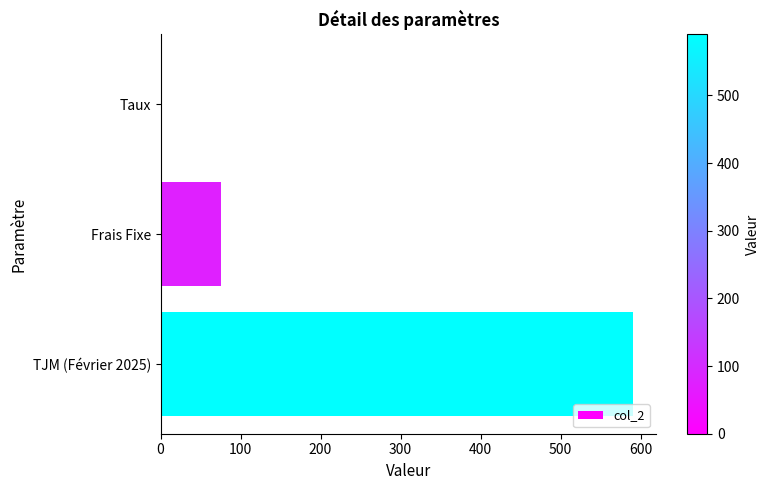

Reading top to bottom, transcribe all the data shown in this chart.

Taux=0.1	Frais Fixe=75.0	TJM (Février 2025)=590.0